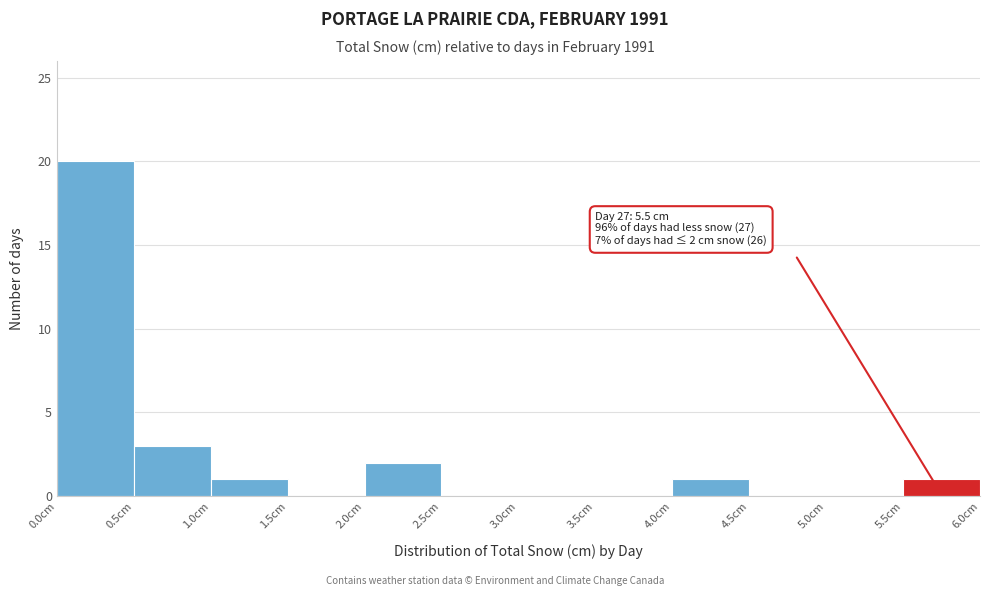

Which range on the x-axis has the tallest bar?

0.0 to 0.5